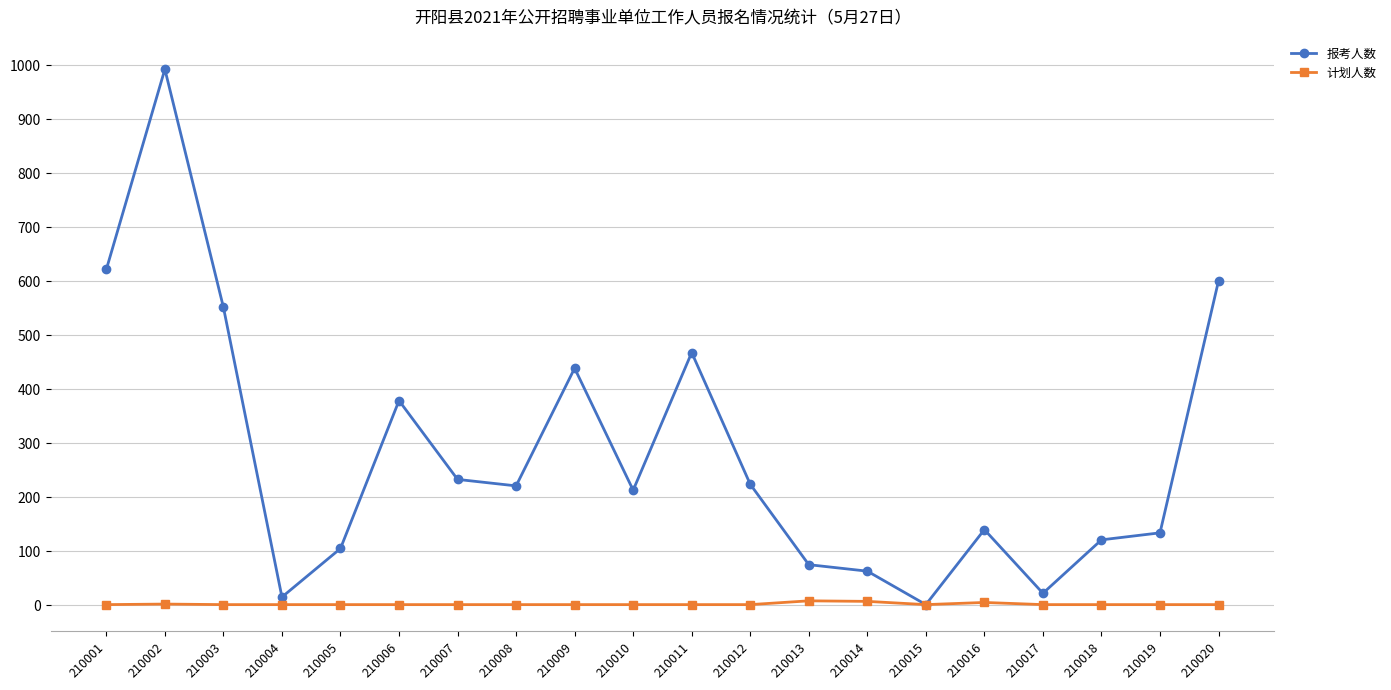

In 计划人数, how many points are higher than both neighbors (excluding endpoints)?

3